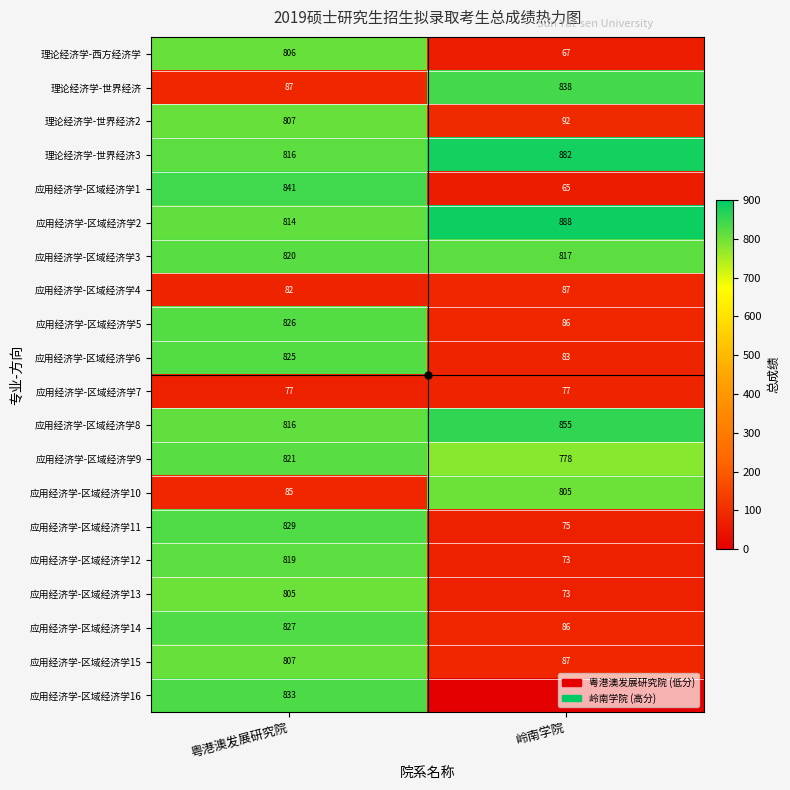

Count the 应用经济学-区域经济学12 values in the range 73 to 819.

2